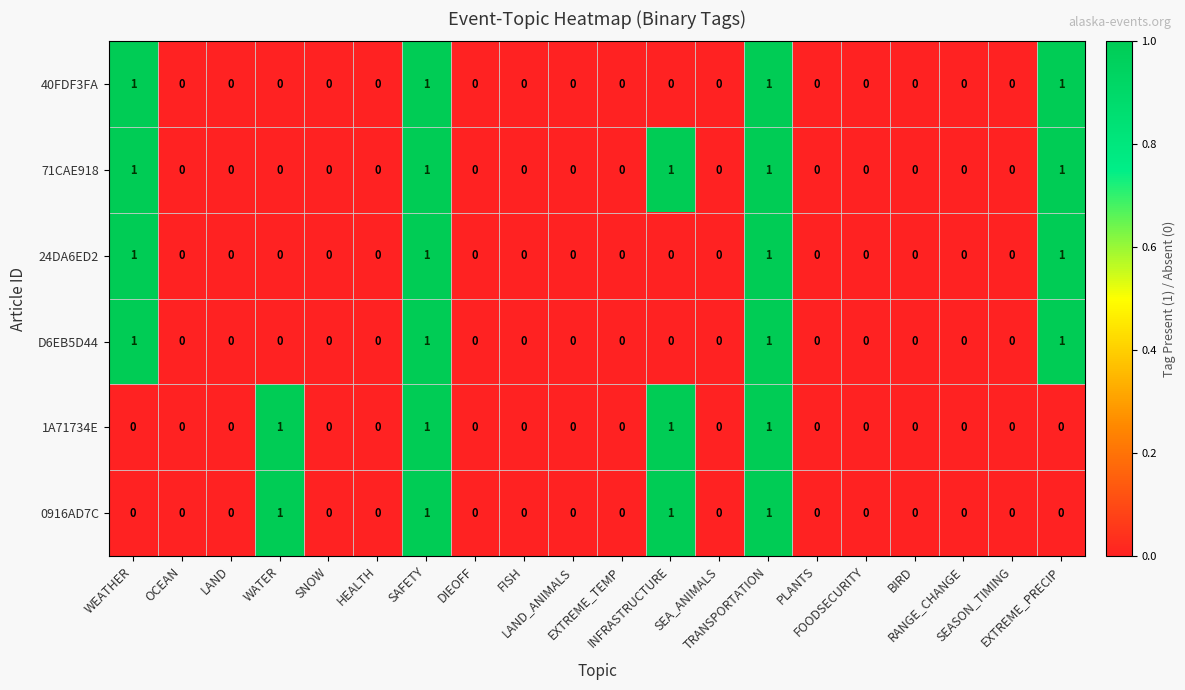

Which series has the largest total across all categories?

71CAE918